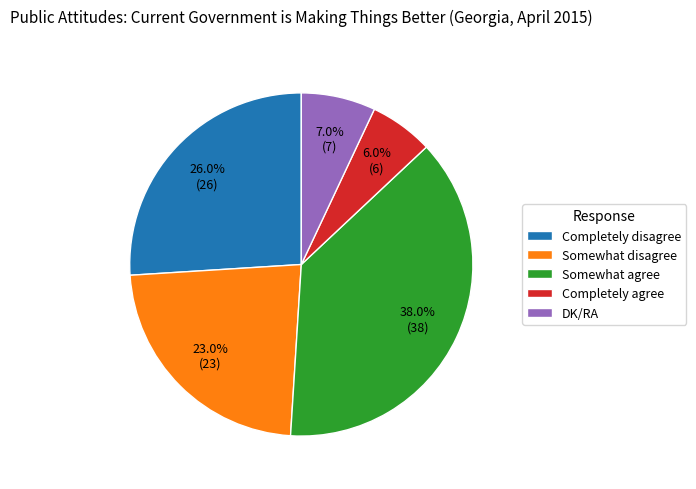

Does any single category account for the majority?

No